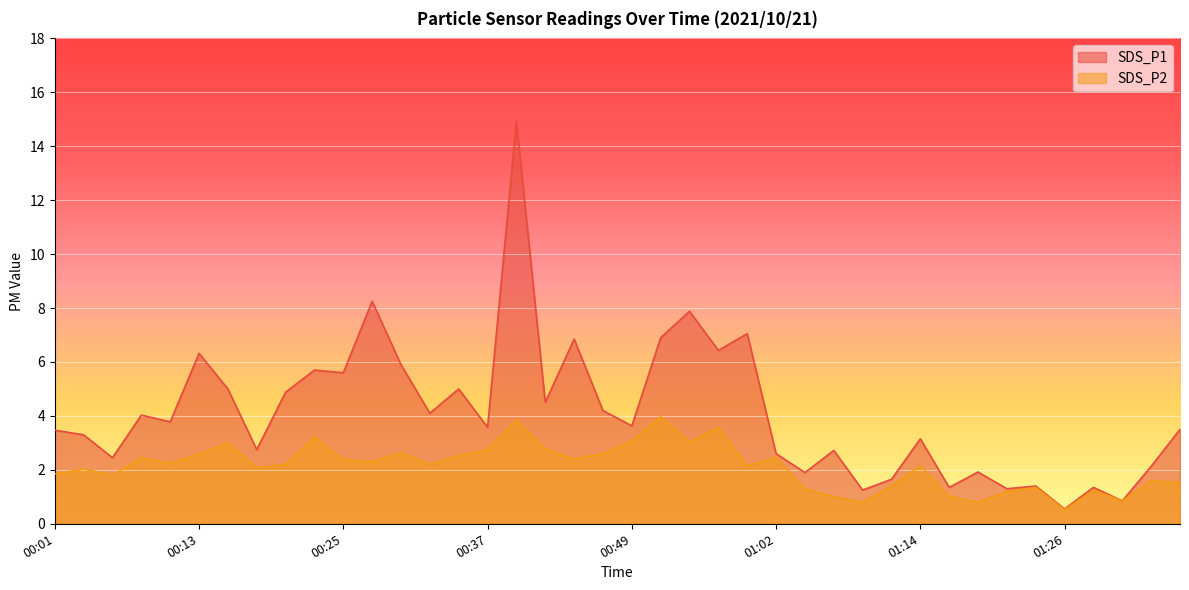

Which series has the largest total across all categories?

SDS_P1